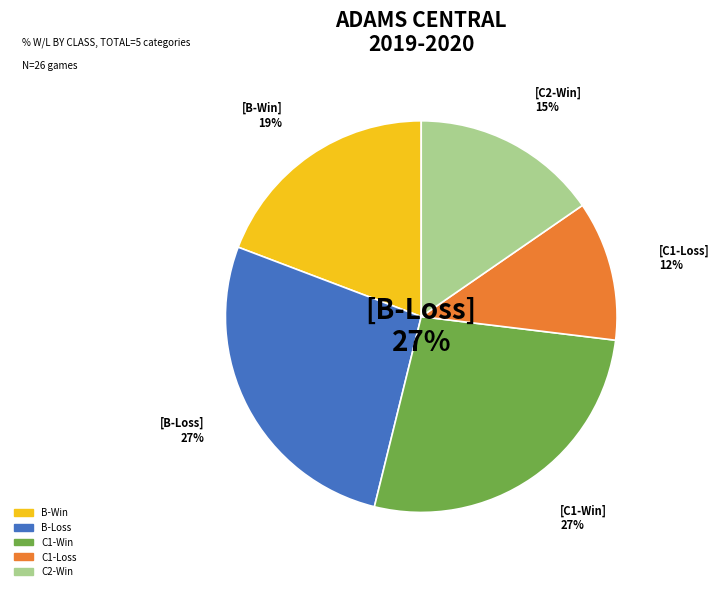

To the nearest percent, what is the combined percentage of L and W?

100%